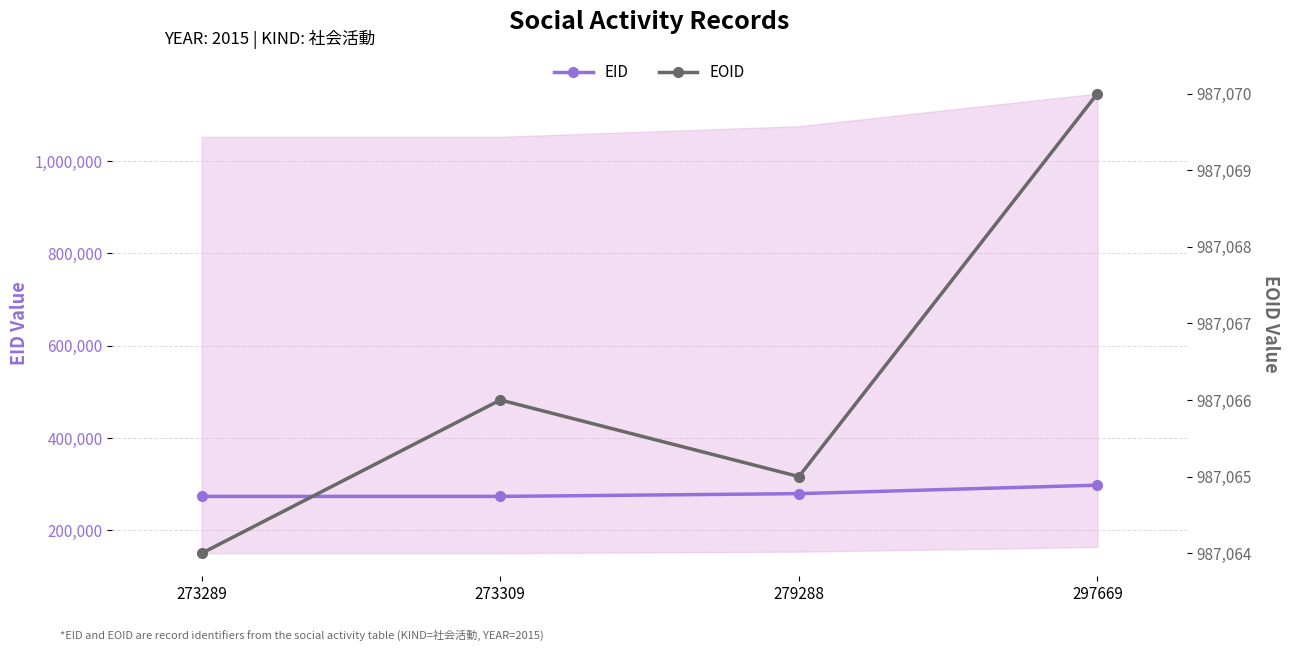

True or false: EOID has a value of 987070 at 297669.

True